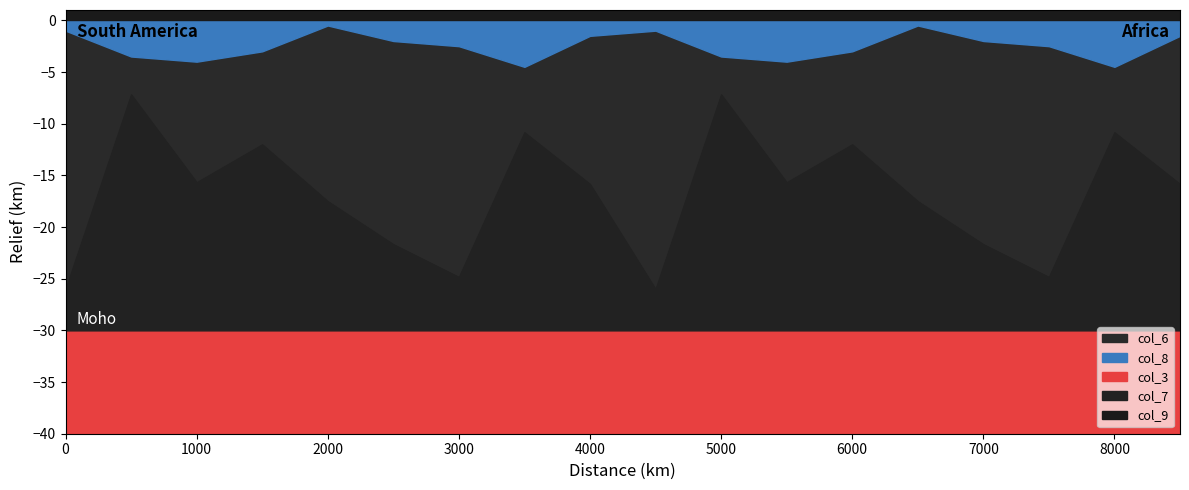

What is the highest value of the col_9 series?

9